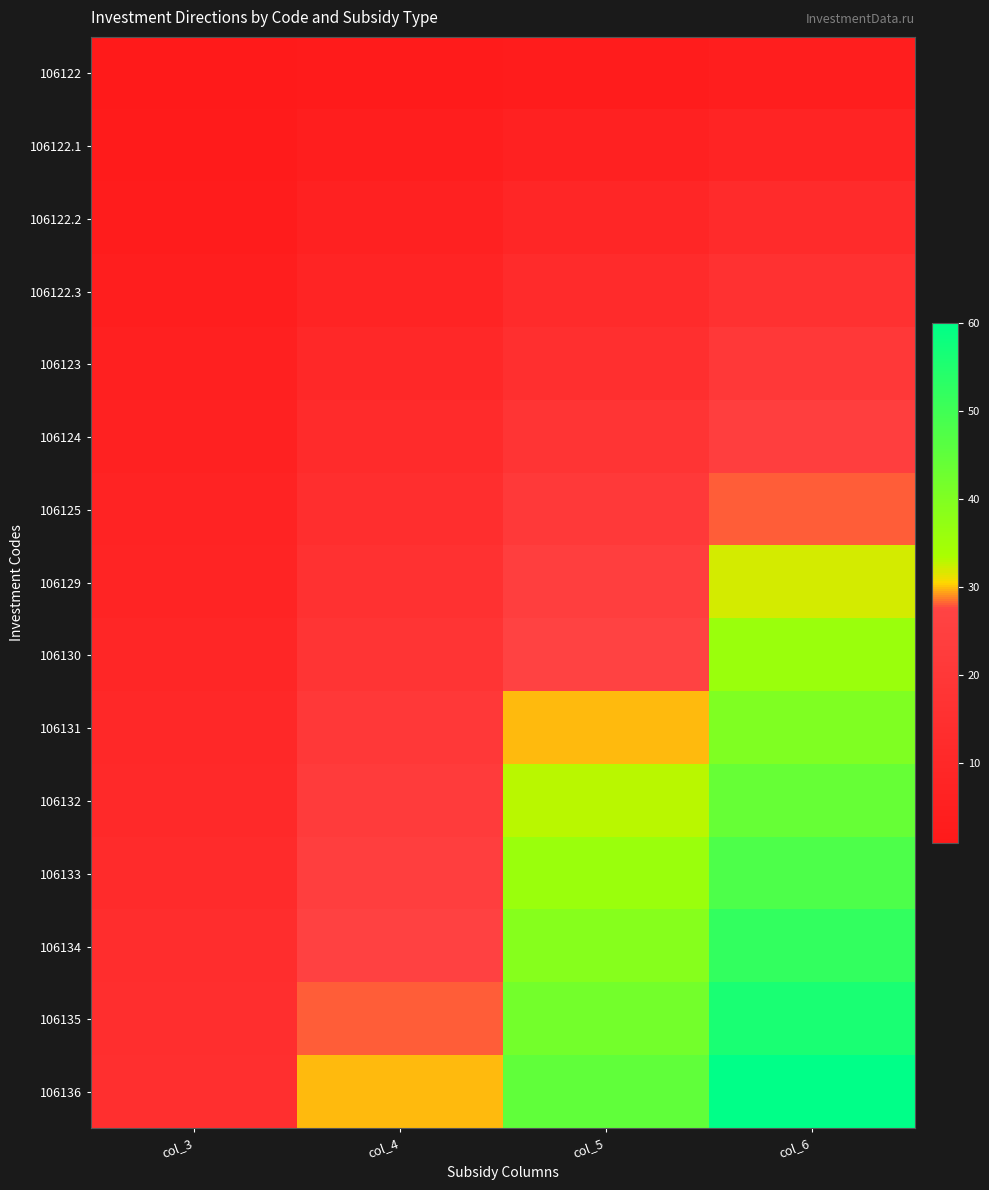

Count the number of categories in the chart.

4